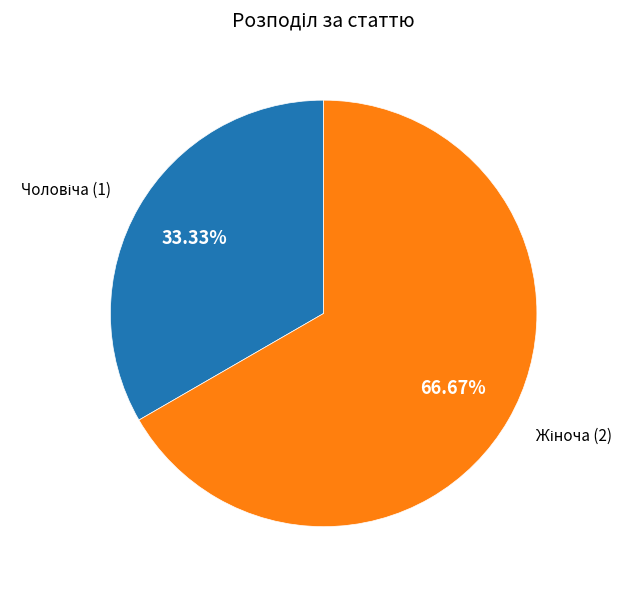

Is there a majority slice in this chart?

Yes